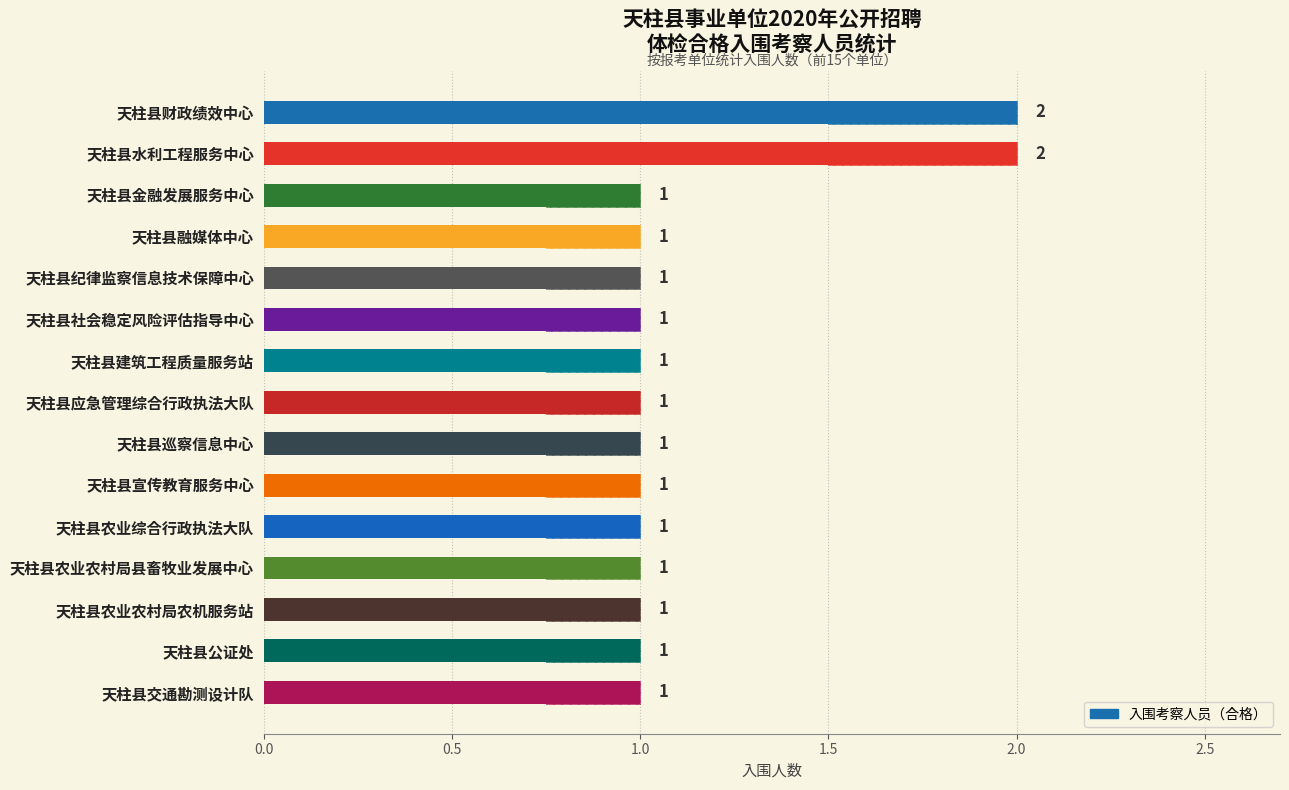

Approximately how many times larger is the value at 天柱县融媒体中心 compared to 天柱县公证处?

1.0